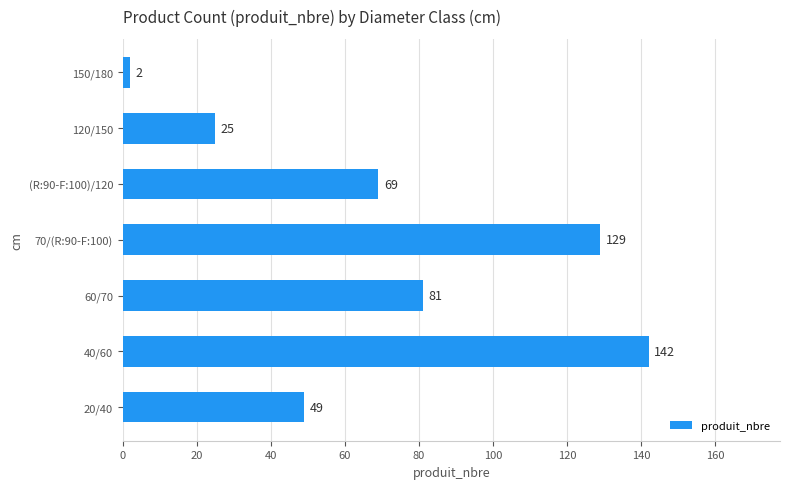

What is the ratio of the value at 20/40 to the value at 120/150?

2.0